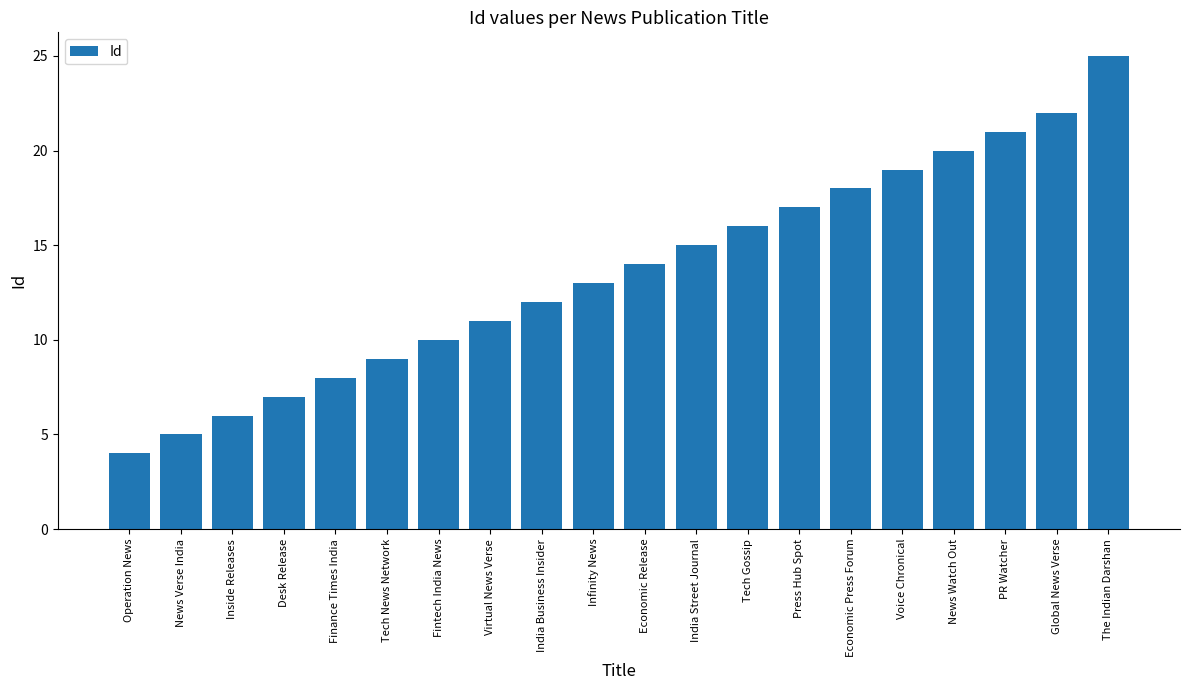

Reading left to right, extract all data points from this chart.

Operation News=4	News Verse India=5	Inside Releases=6	Desk Release=7	Finance Times India=8	Tech News Network=9	Fintech India News=10	Virtual News Verse=11	India Business Insider=12	Infinity News=13	Economic Release=14	India Street Journal=15	Tech Gossip=16	Press Hub Spot=17	Economic Press Forum=18	Voice Chronical=19	News Watch Out=20	PR Watcher=21	Global News Verse=22	The Indian Darshan=25